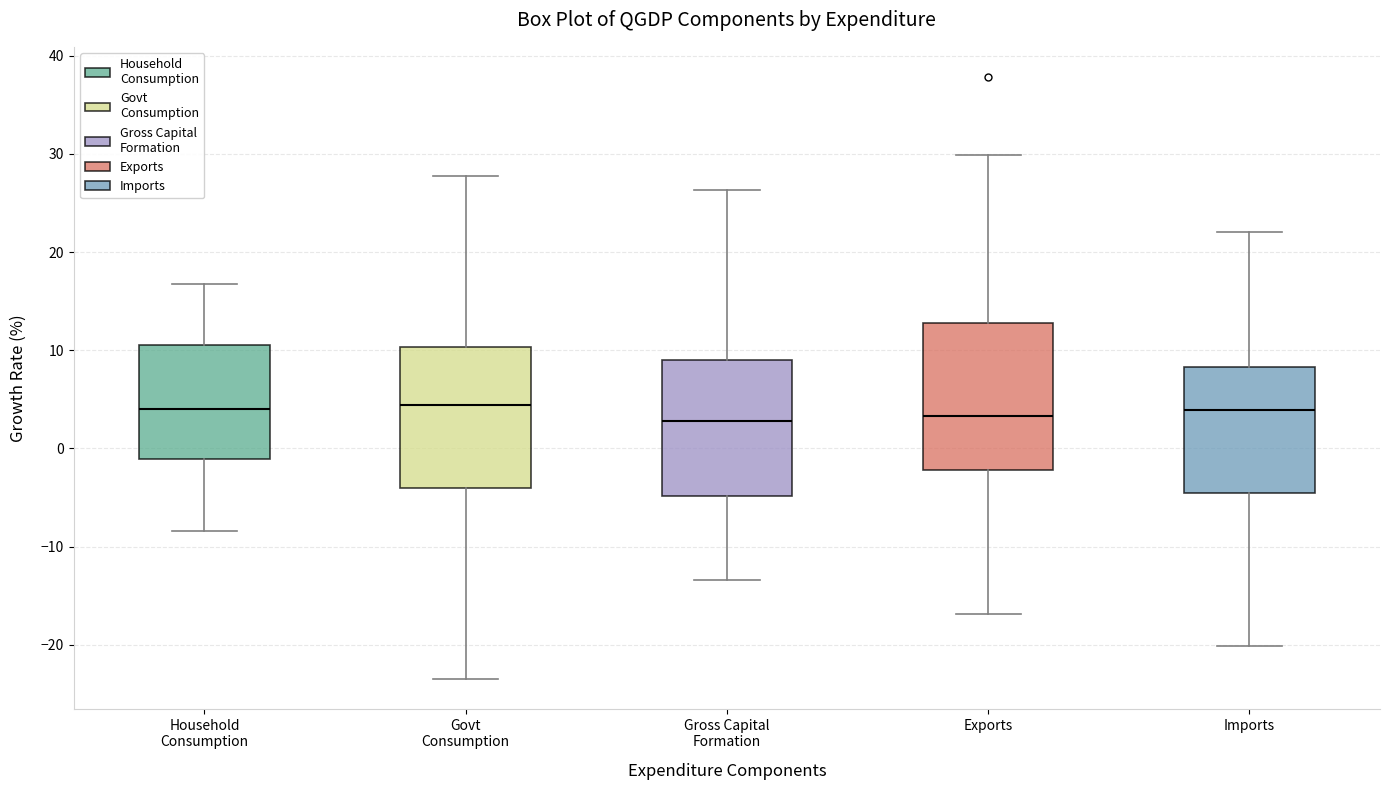

Reading left to right, transcribe this box plot: for each box, give where its median line is, the range the box spans, and where its two whiskers end, as read against the y-axis. The values are not printed on the chart, so give them approximately, as read against the axis.

Household Consumption: median 4, box -1 to 11, whiskers -8 to 17
Govt Consumption: median 4, box -4 to 10, whiskers -24 to 28
Gross Capital Formation: median 3, box -5 to 9, whiskers -13 to 26
Exports: median 3, box -2 to 13, whiskers -17 to 30
Imports: median 4, box -5 to 8, whiskers -20 to 22